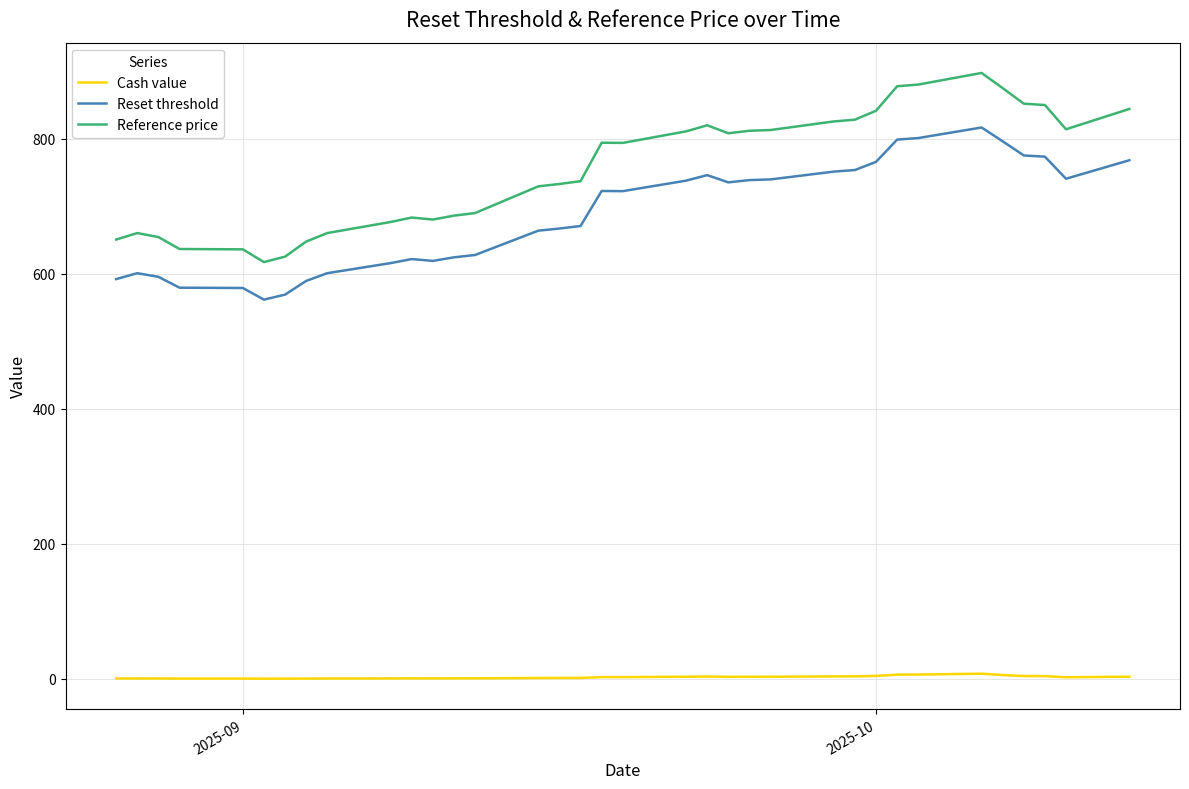

Is it true that Reference price equals 377.7 at 5?

False